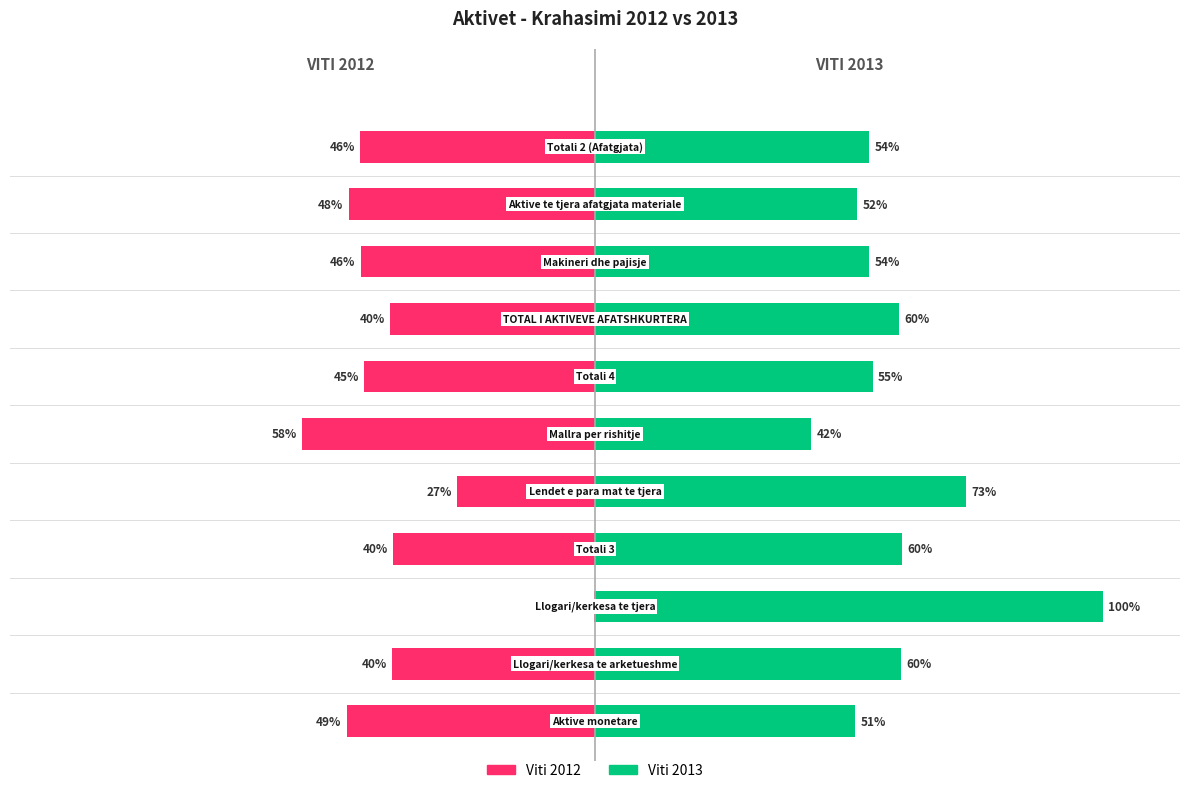

Reading right to left, what are all the values shown in this chart?

Viti 2012: 10=-46.1	9=-48.4	8=-46.1	7=-40.3	6=-45.4	5=-57.5	4=-27.1	3=-39.7	2=-0.2	1=-39.8	0=-48.8
Viti 2013: 10=53.9	9=51.6	8=53.9	7=59.7	6=54.6	5=42.5	4=72.9	3=60.3	2=99.8	1=60.2	0=51.2